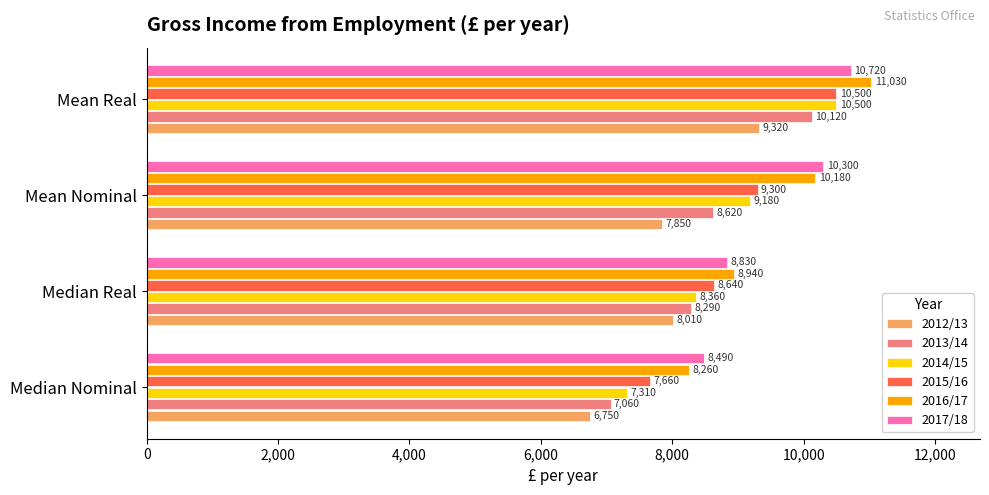

What are all the series names shown in the legend?

2012/13, 2013/14, 2014/15, 2015/16, 2016/17, 2017/18